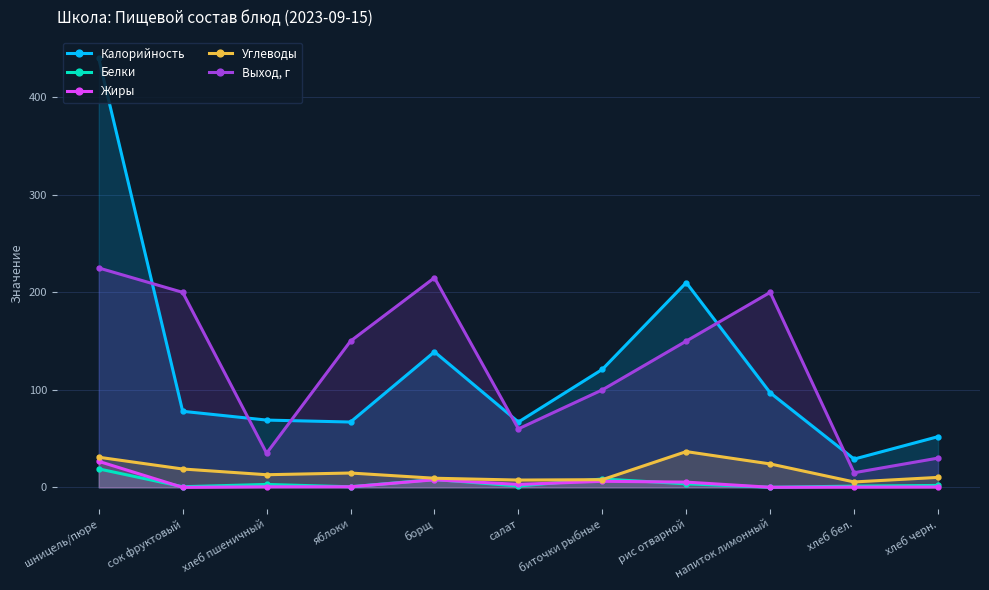

What is the value of the Жиры point at the 11th from the left?

0.4